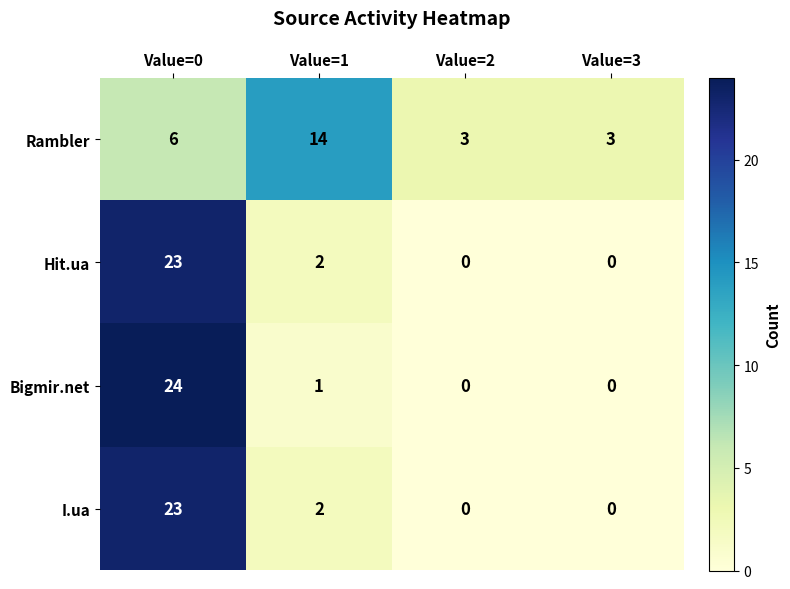

Is it true that Rambler equals 9 at Value=1?

False